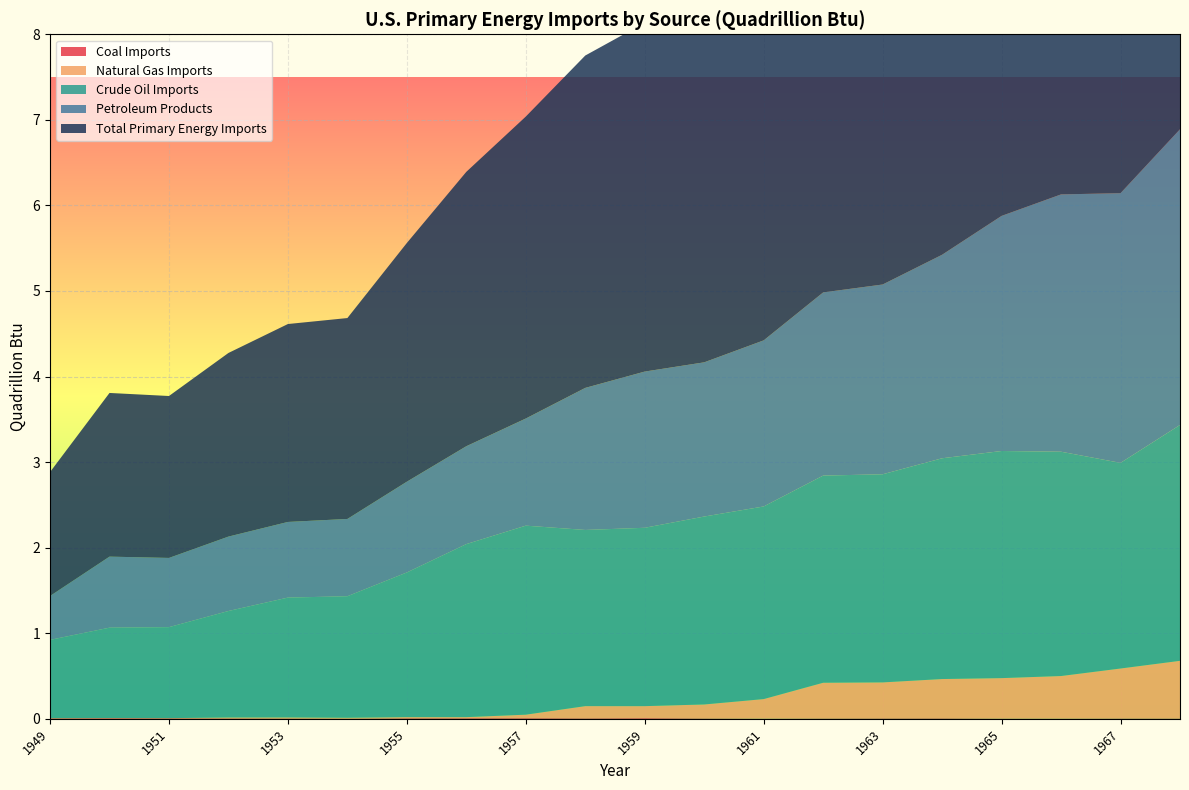

Reading left to right, transcribe all the data shown in this chart.

Coal Imports: 1949=0.0	1950=0.0	1951=0.0	1952=0.0	1953=0.0	1954=0.0	1955=0.0	1956=0.0	1957=0.0	1958=0.0	1959=0.0	1960=0.0	1961=0.0	1962=0.0	1963=0.0	1964=0.0	1965=0.0	1966=0.0	1967=0.0	1968=0.0
Natural Gas Imports: 1949=0.0	1950=0.0	1951=0.0	1952=0.0	1953=0.0	1954=0.0	1955=0.0	1956=0.0	1957=0.0	1958=0.1	1959=0.1	1960=0.2	1961=0.2	1962=0.4	1963=0.4	1964=0.5	1965=0.5	1966=0.5	1967=0.6	1968=0.7
Crude Oil Imports: 1949=0.9	1950=1.1	1951=1.1	1952=1.2	1953=1.4	1954=1.4	1955=1.7	1956=2.0	1957=2.2	1958=2.1	1959=2.1	1960=2.2	1961=2.3	1962=2.4	1963=2.4	1964=2.6	1965=2.7	1966=2.6	1967=2.4	1968=2.8
Petroleum Products: 1949=0.5	1950=0.8	1951=0.8	1952=0.9	1953=0.9	1954=0.9	1955=1.1	1956=1.1	1957=1.3	1958=1.7	1959=1.8	1960=1.8	1961=1.9	1962=2.1	1963=2.2	1964=2.4	1965=2.7	1966=3.0	1967=3.2	1968=3.5
Total Primary Energy Imports: 1949=1.4	1950=1.9	1951=1.9	1952=2.1	1953=2.3	1954=2.3	1955=2.8	1956=3.2	1957=3.5	1958=3.9	1959=4.1	1960=4.2	1961=4.4	1962=5.0	1963=5.1	1964=5.4	1965=5.9	1966=6.1	1967=6.2	1968=6.9